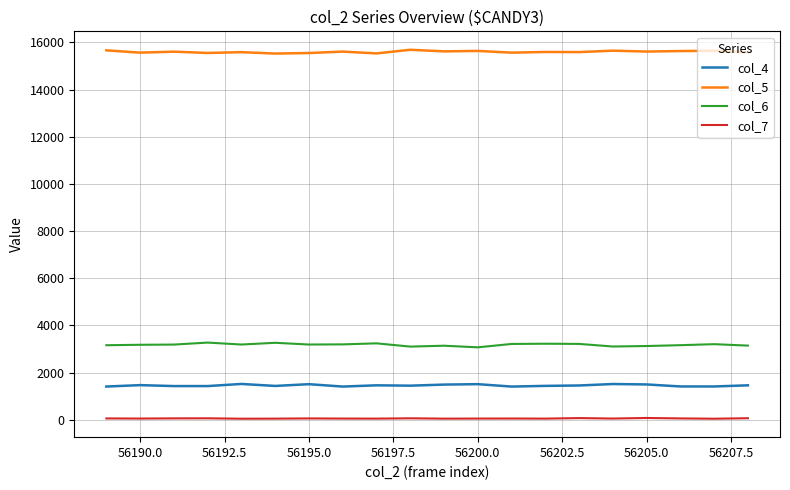

Which series has the largest total across all categories?

col_5